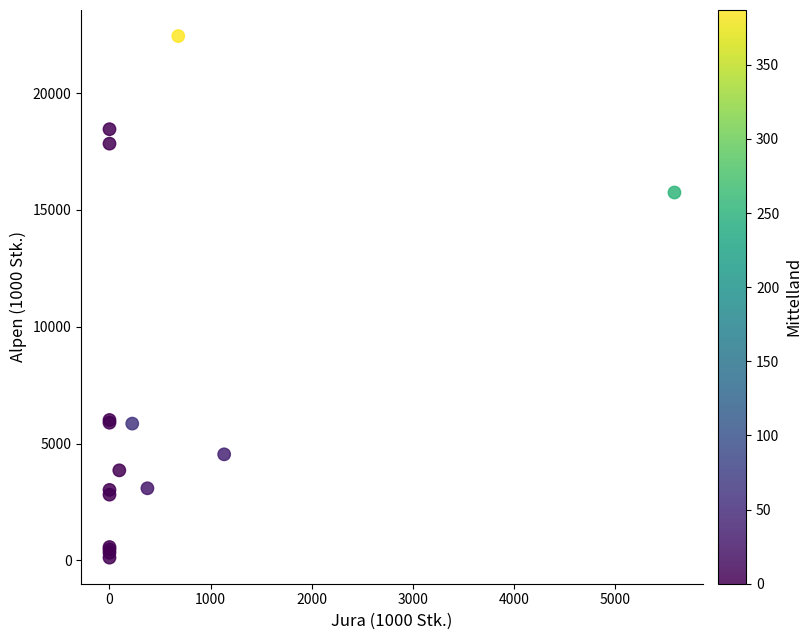

What Y value in the scatter plot is closest to 11279?

15745